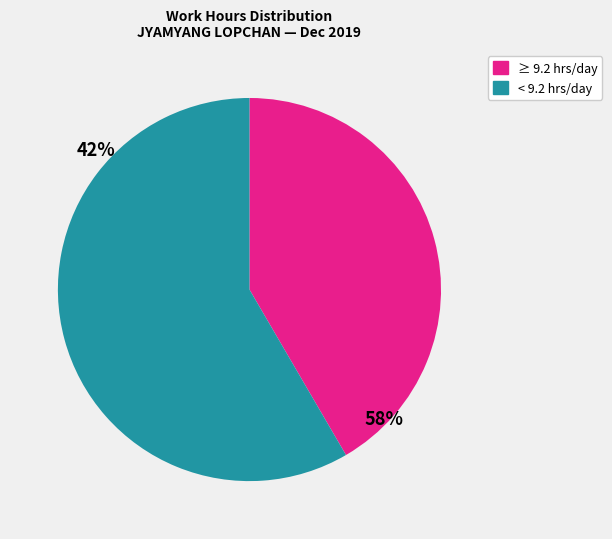

Does any single category account for the majority?

Yes